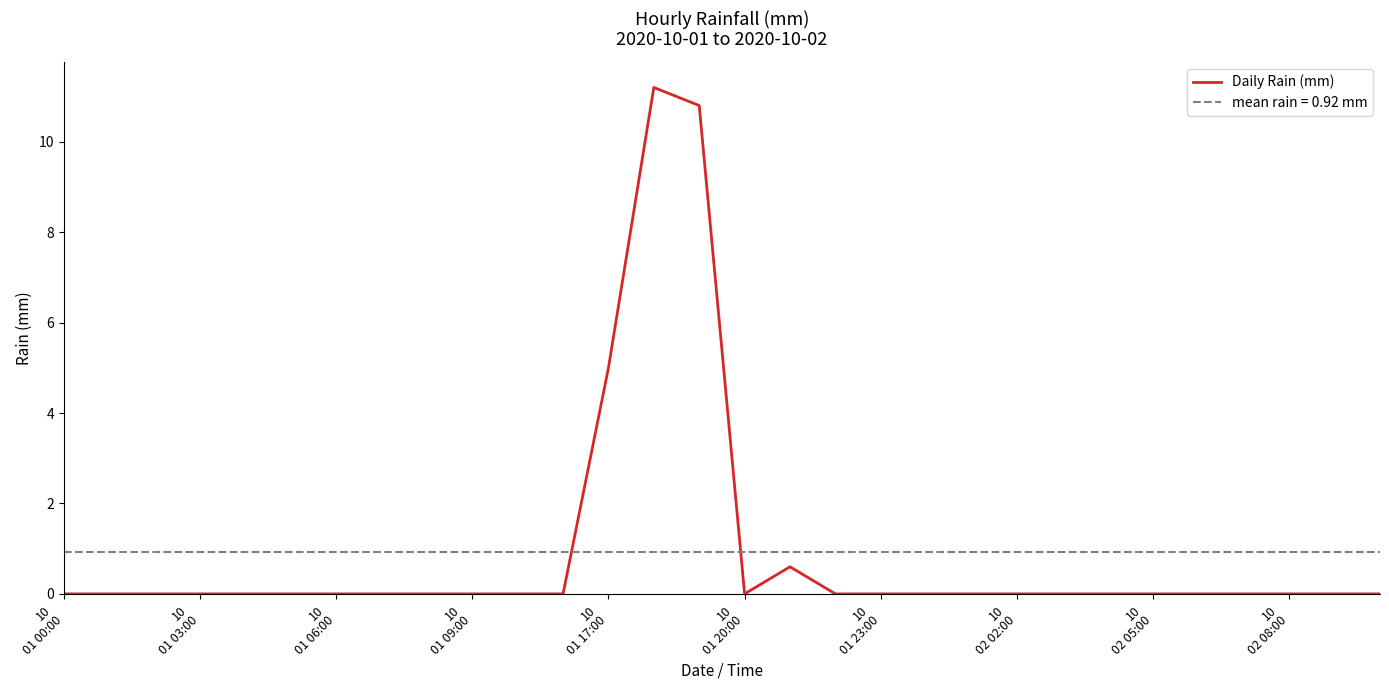

Read the value at 16.

0.6